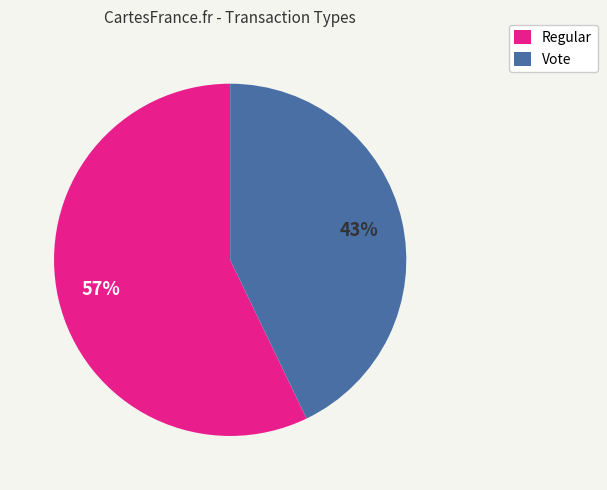

Rank the categories by value from highest to lowest.

Regular, Vote